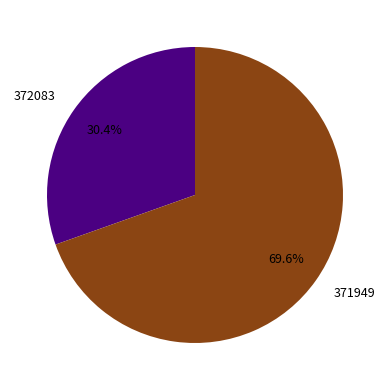

How much of the chart is everything except 371949?

30.4%